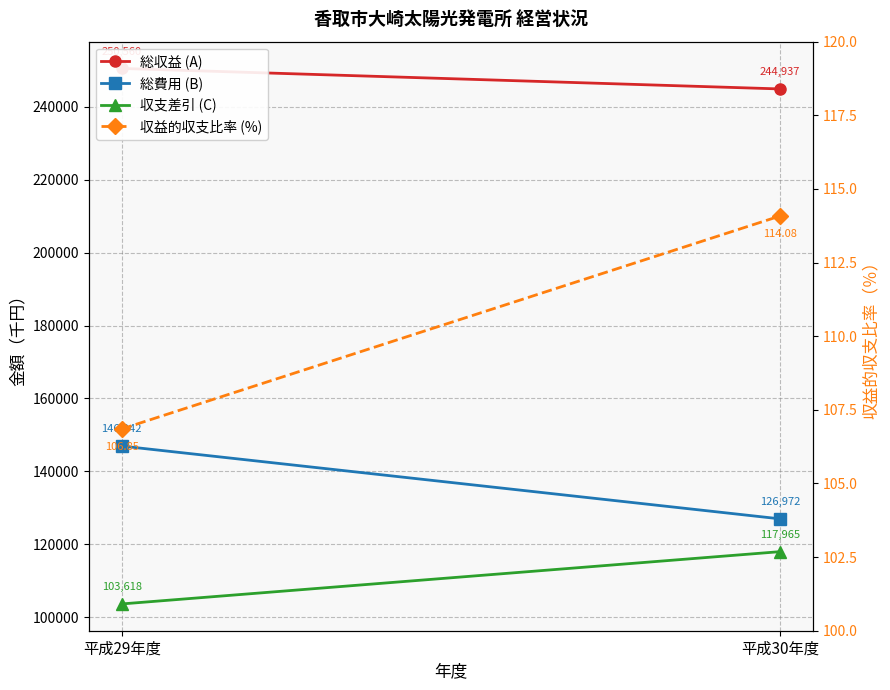

At how many categories does at least one series exceed 101860?

2